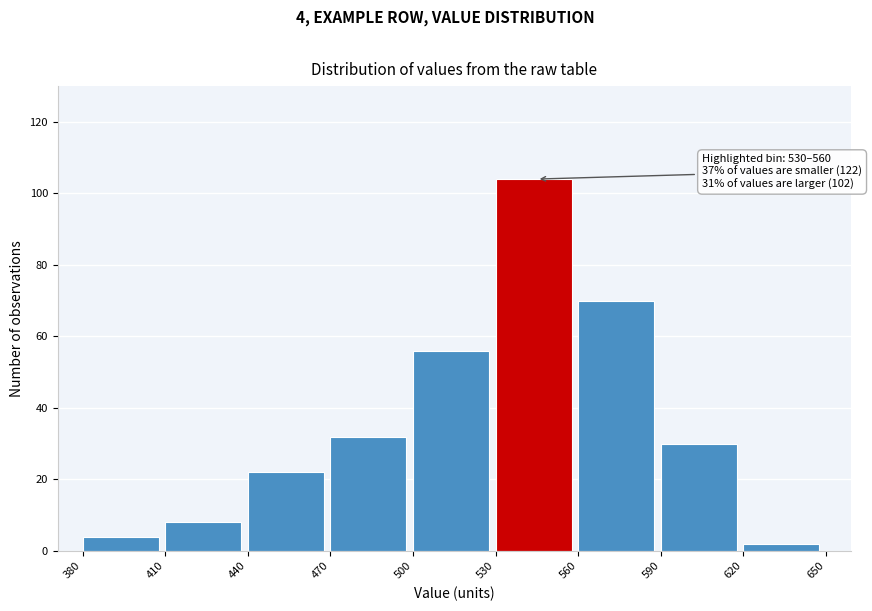

Over which range of the x-axis is the bar tallest?

530 to 560